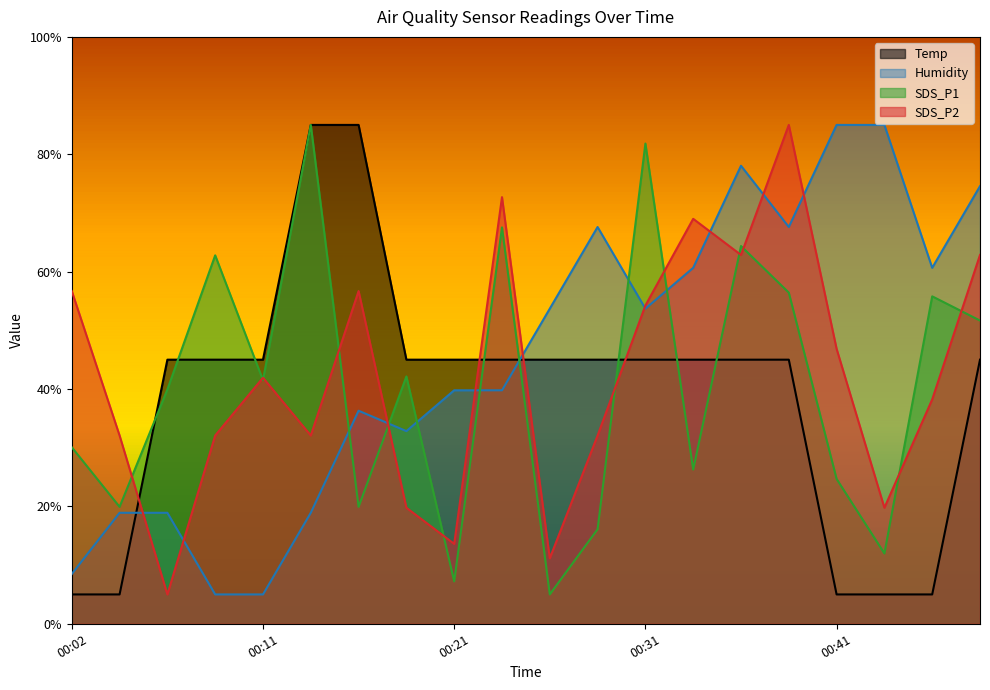

Is it true that Humidity equals 78.0 at 00:36?

True